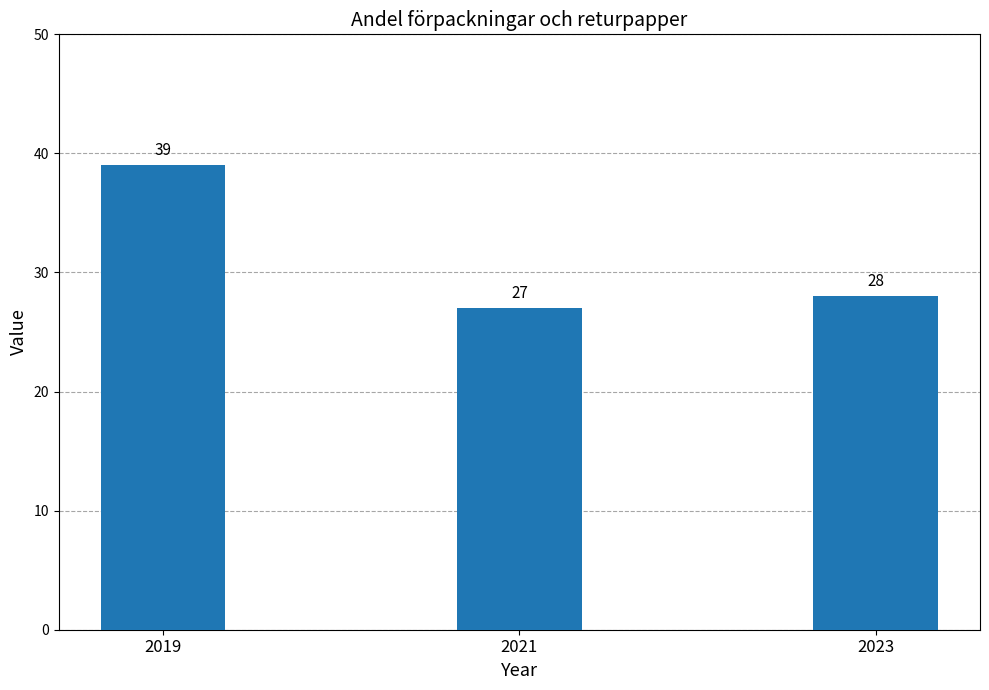

Does the chart contain any negative values?

No